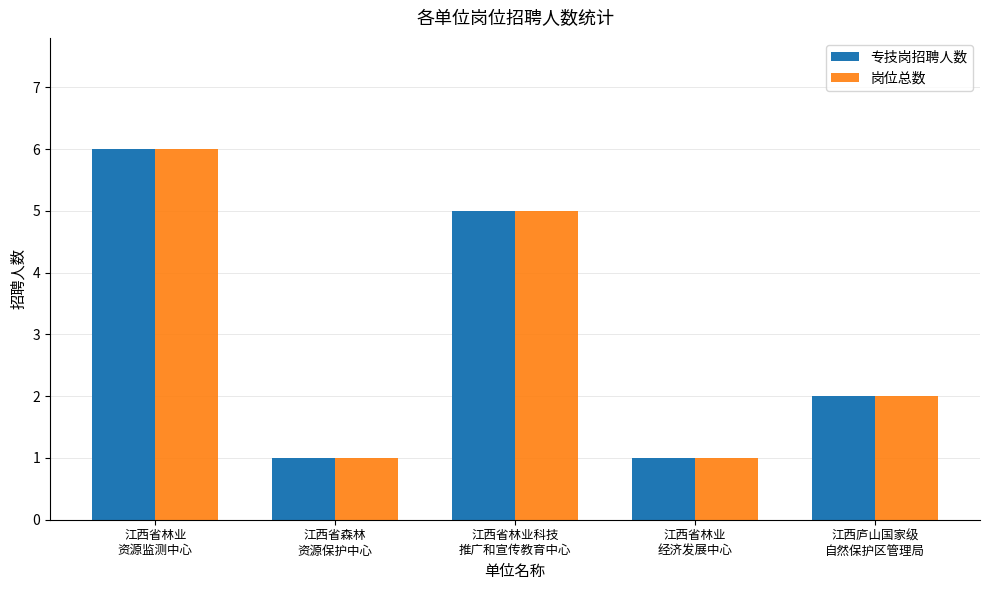

True or false: 专技岗招聘人数 has a value of 6 at 江西省林业
资源监测中心.

True